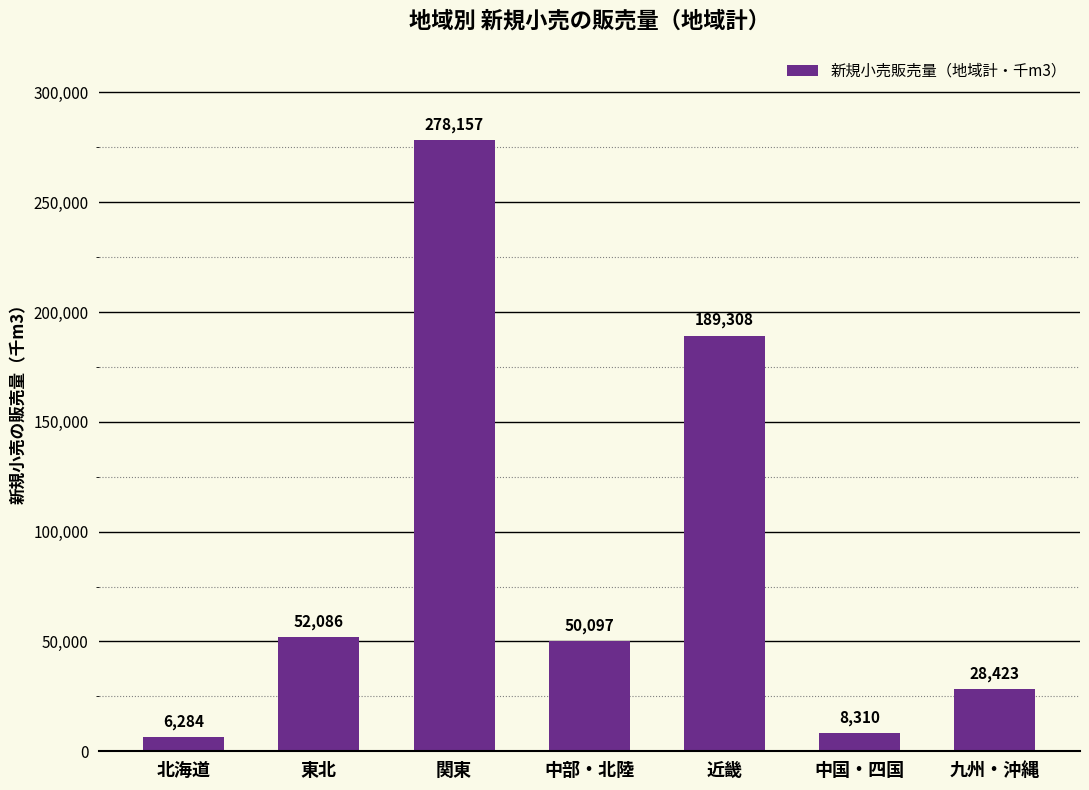

What is the label of the 7th bar from the left?

九州・沖縄